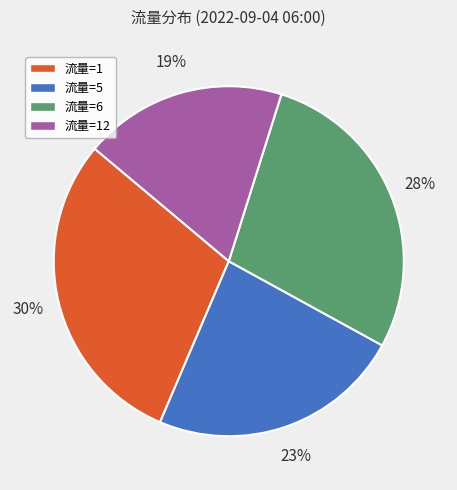

To the nearest percent, what is the difference between the largest and smallest slice percentages?

11%